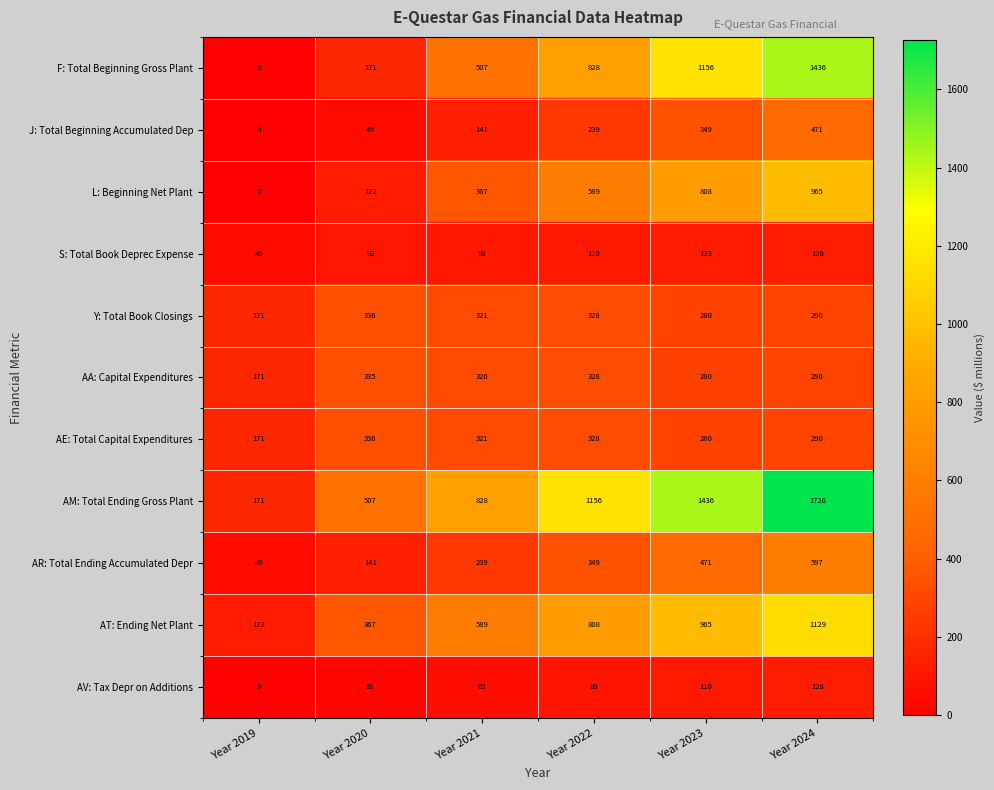

Which series changed the most between Year 2021 and Year 2022?

AM: Total Ending Gross Plant